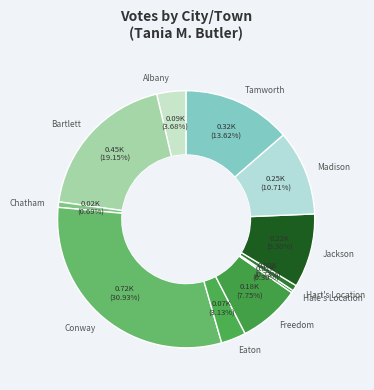

To the nearest percent, what portion does Jackson represent?

9%